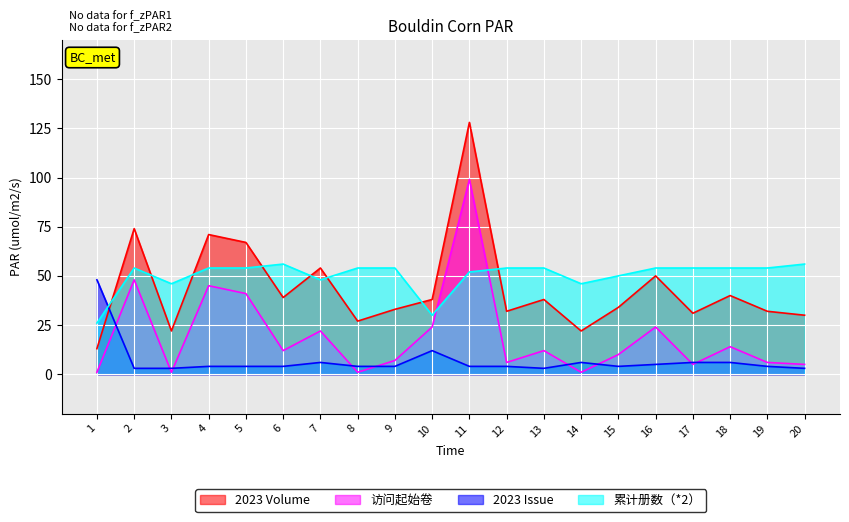

Reading left to right, transcribe all the data shown in this chart.

2023 Volume: 13	74	22	71	67	39	54	27	33	38	128	32	38	22	34	50	31	40	32	30
访问起始卷: 1	48	1	45	41	12	22	1	7	24	99	6	12	1	10	24	5	14	6	5
2023 Issue: 48	3	3	4	4	4	6	4	4	12	4	4	3	6	4	5	6	6	4	3
累计册数（*2）: 26	54	46	54	54	56	48	54	54	30	52	54	54	46	50	54	54	54	54	56